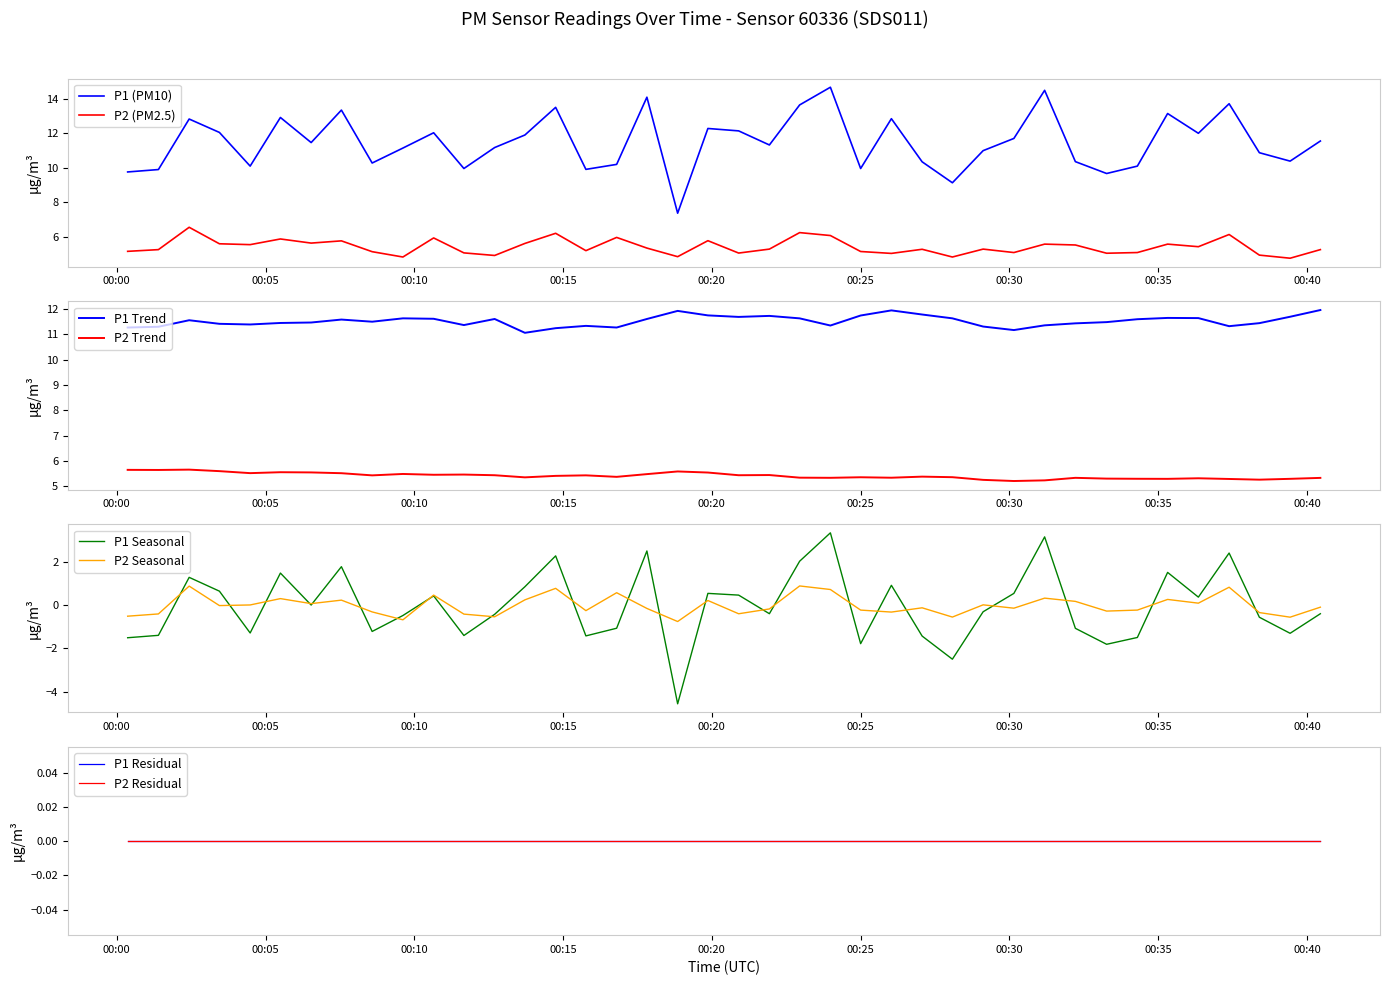

Where does the P1 series first go above 11?

2024-02-26T00:02:26